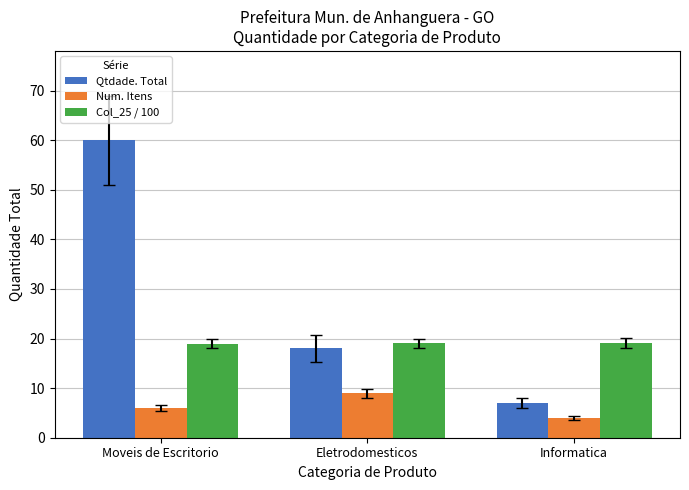

How many categories are shown in the chart?

3